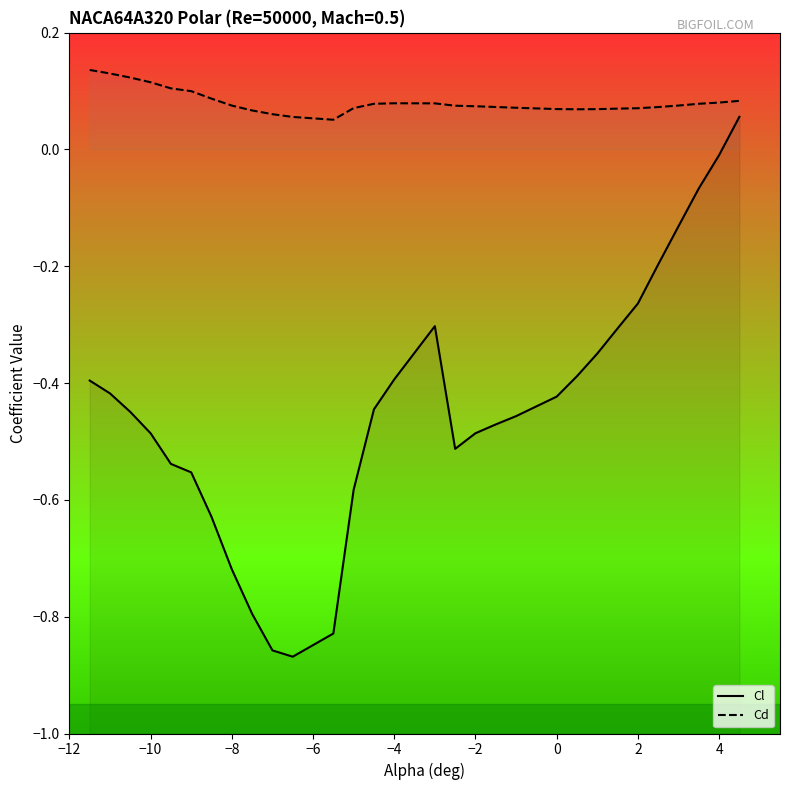

Reading right to left, list all the values displayed in this chart.

Cl: 0.1	-0.0	-0.1	-0.1	-0.2	-0.3	-0.3	-0.3	-0.4	-0.4	-0.5	-0.5	-0.5	-0.5	-0.3	-0.4	-0.4	-0.6	-0.8	-0.9	-0.9	-0.8	-0.7	-0.6	-0.6	-0.5	-0.5	-0.4	-0.4	-0.4
Cd: 0.1	0.1	0.1	0.1	0.1	0.1	0.1	0.1	0.1	0.1	0.1	0.1	0.1	0.1	0.1	0.1	0.1	0.1	0.1	0.1	0.1	0.1	0.1	0.1	0.1	0.1	0.1	0.1	0.1	0.1